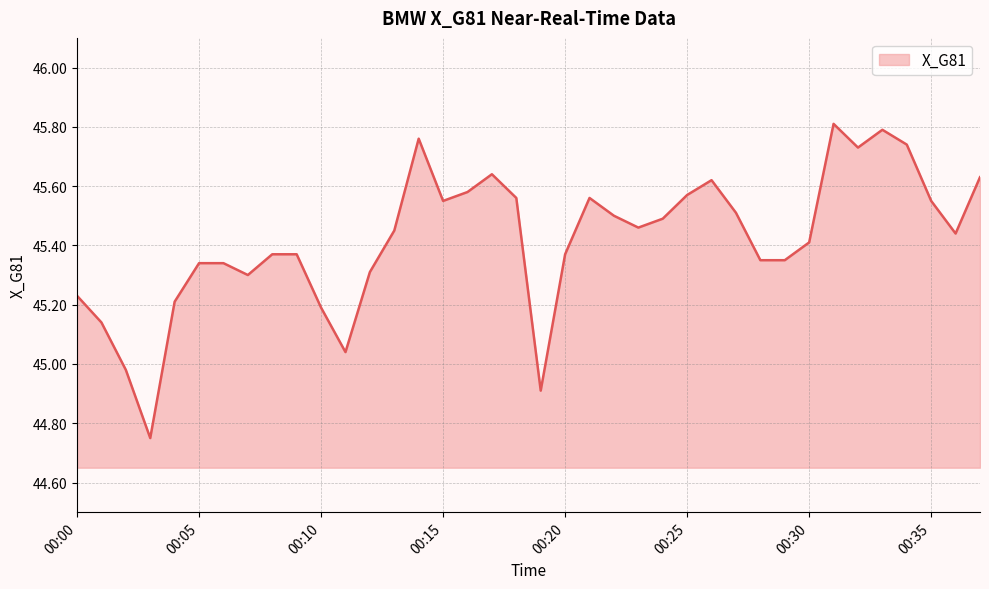

What is the difference between the maximum and minimum values?

1.1